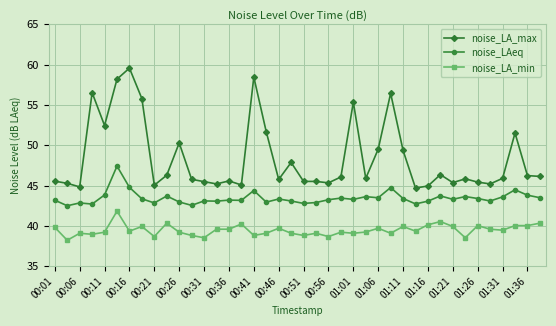

What is the value of the noise_LAeq point at the 26th from the left?

43.6